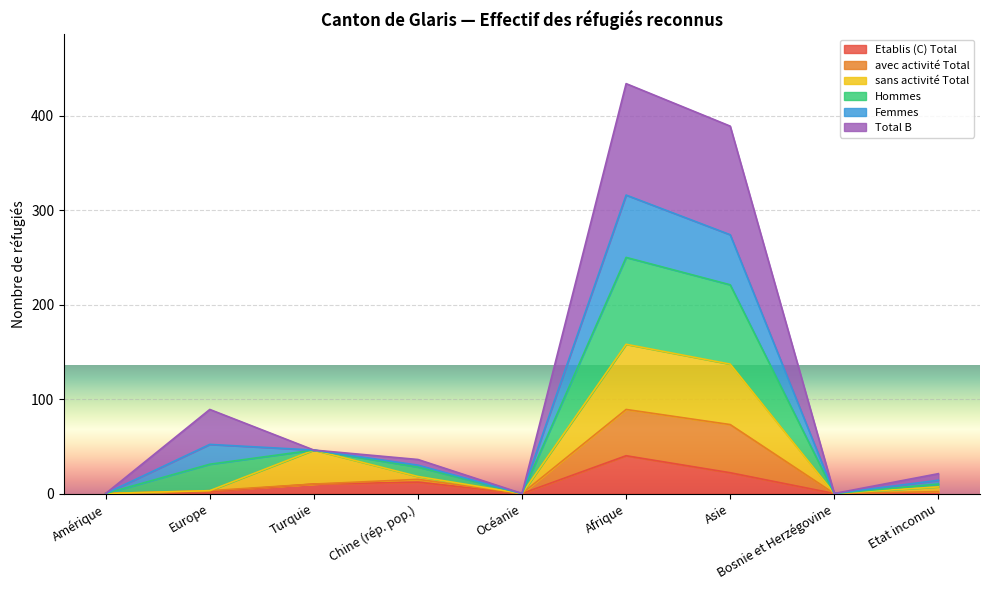

Which has a higher value, Etat inconnu or Océanie?

Etat inconnu